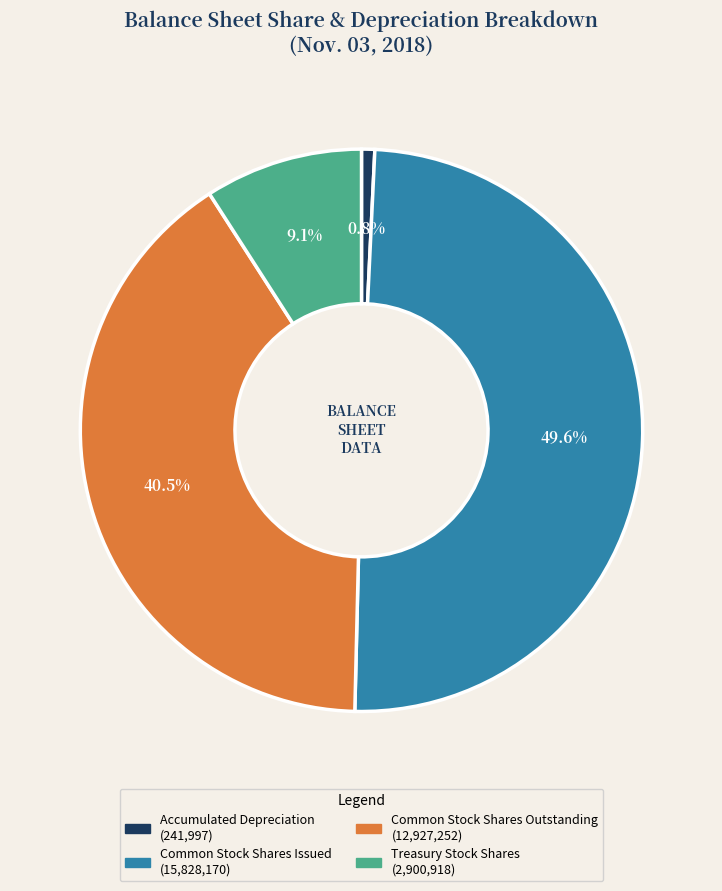

Which slice is the largest?

Common Stock Shares Issued